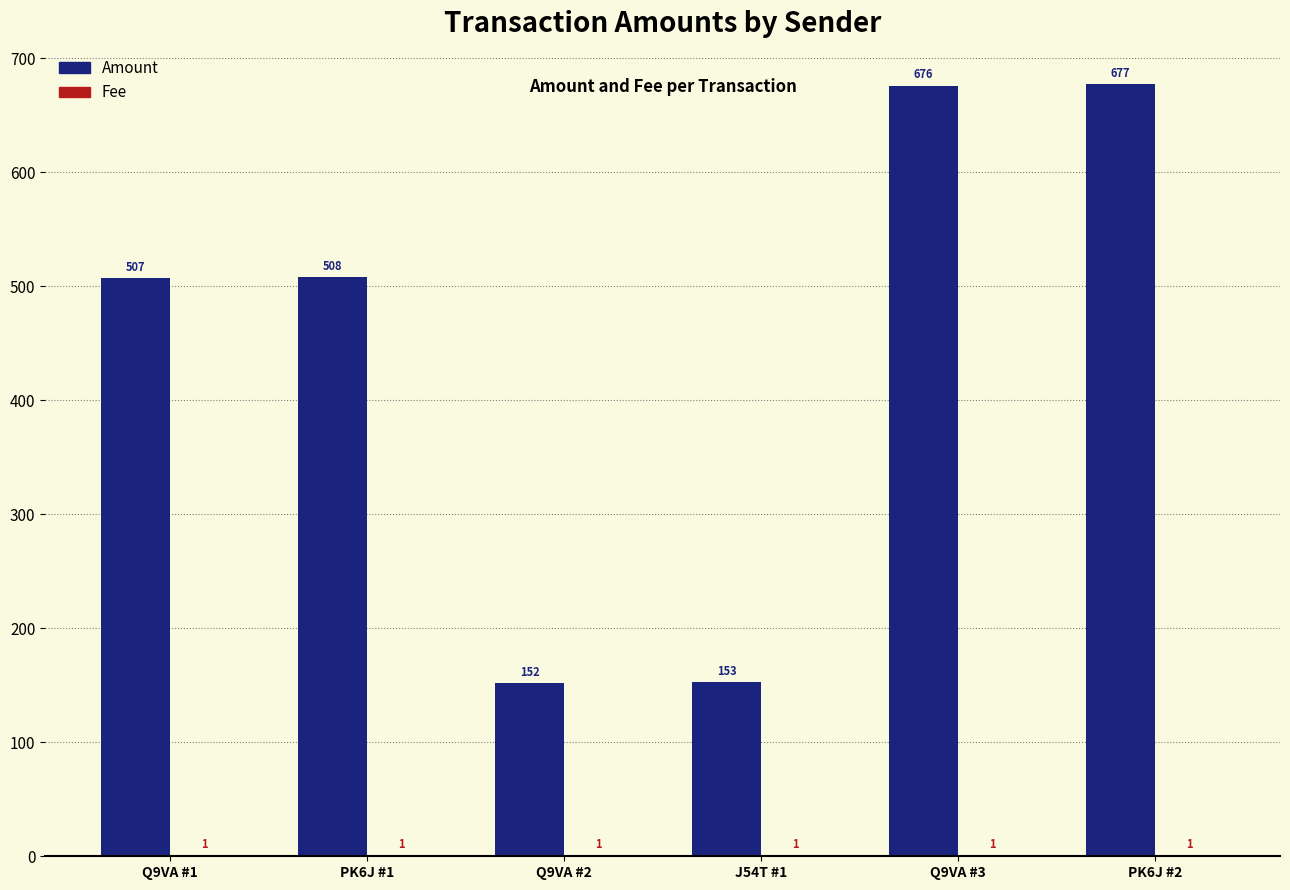

What is the sum of the Amount values at Q9VA #3 and PK6J #2?

1353